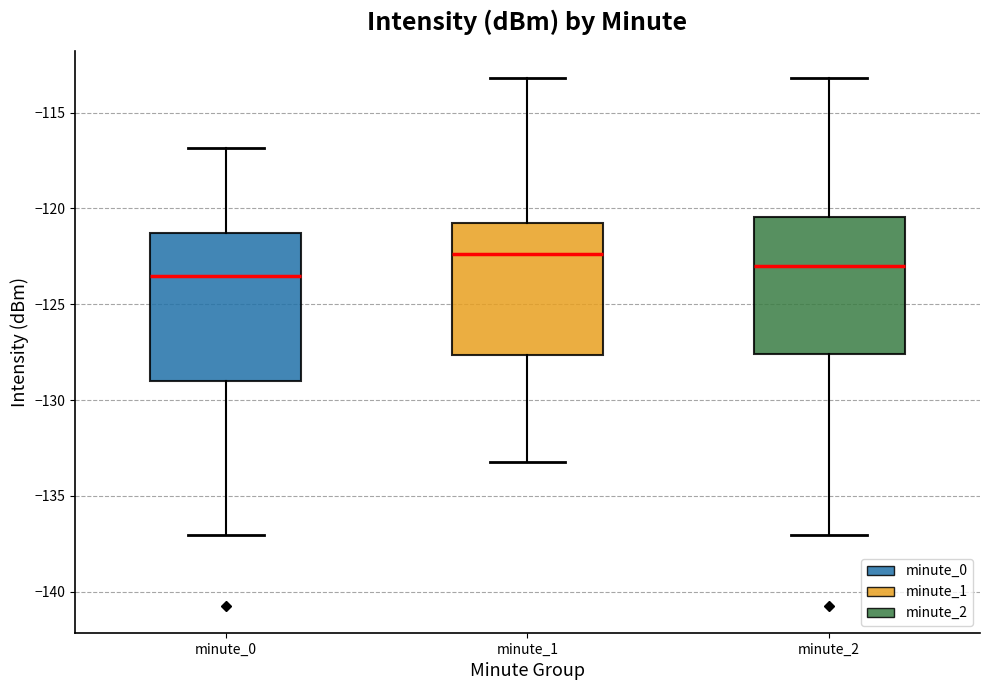

Comparing the boxes themselves (not the whiskers), which one is the tallest?

minute_0